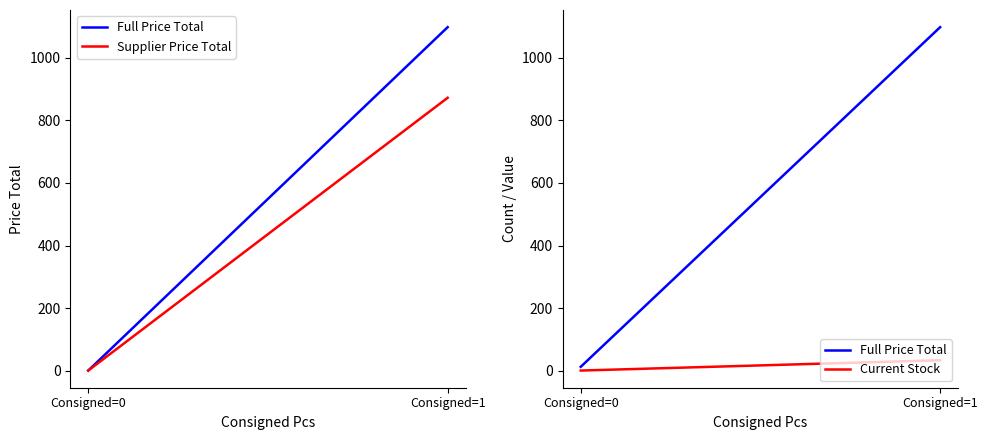

List the labels in order of Supplier Price Total value, largest first.

Consigned=1, Consigned=0